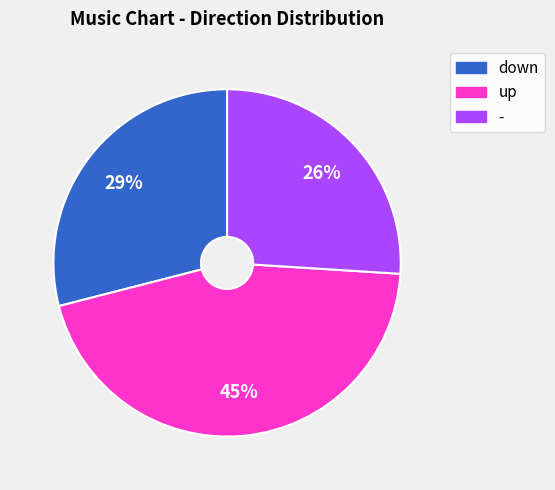

How many segments does this pie chart have?

3